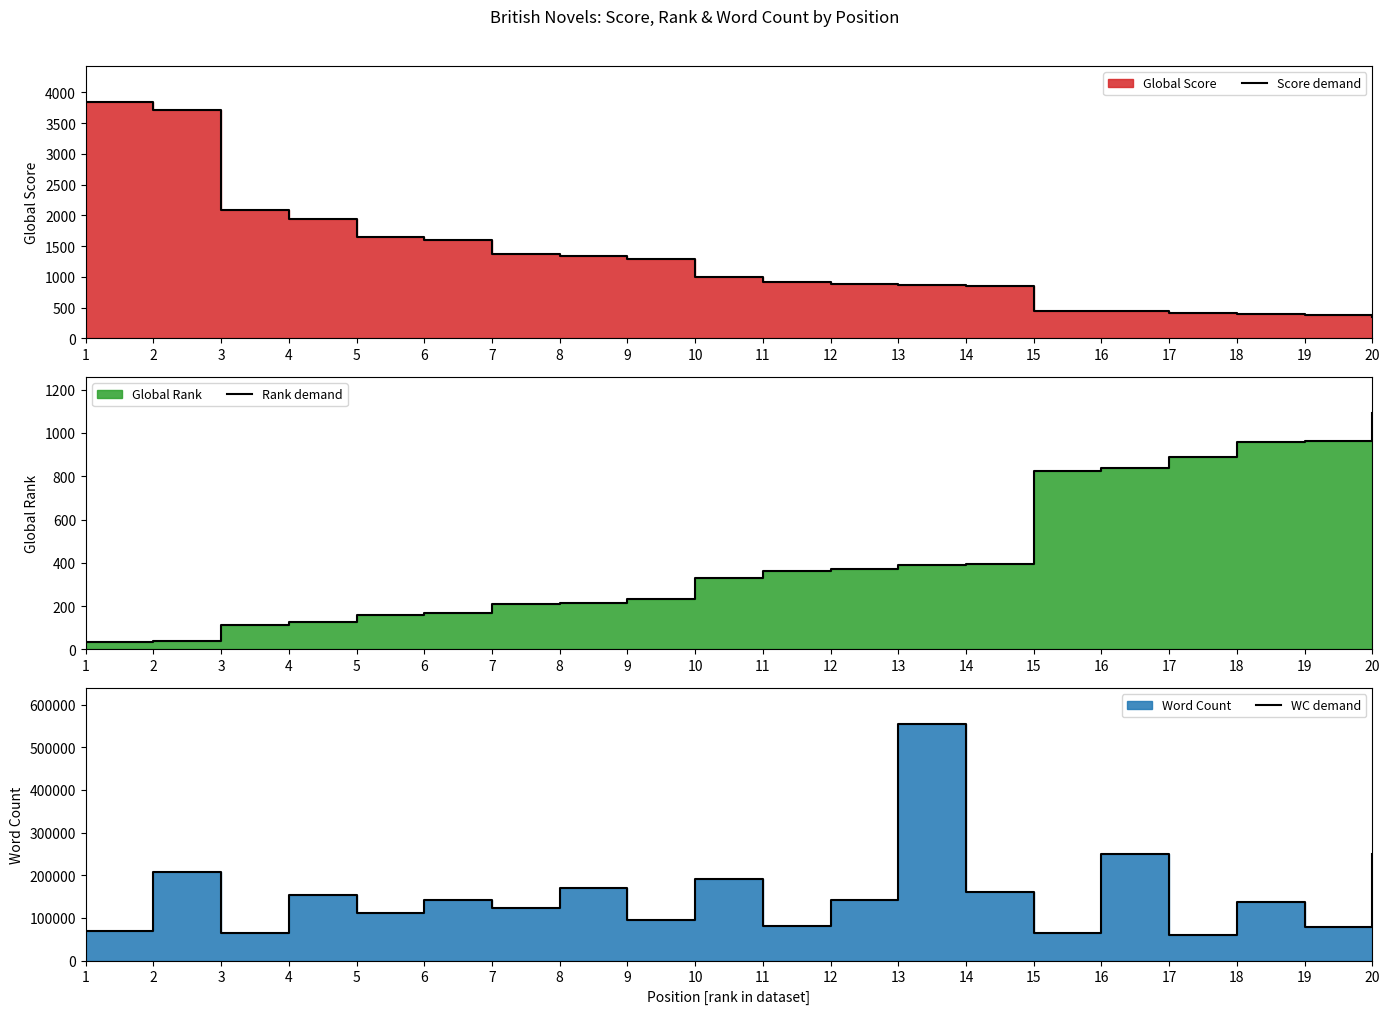

At how many categories does at least one series exceed 352525?

1